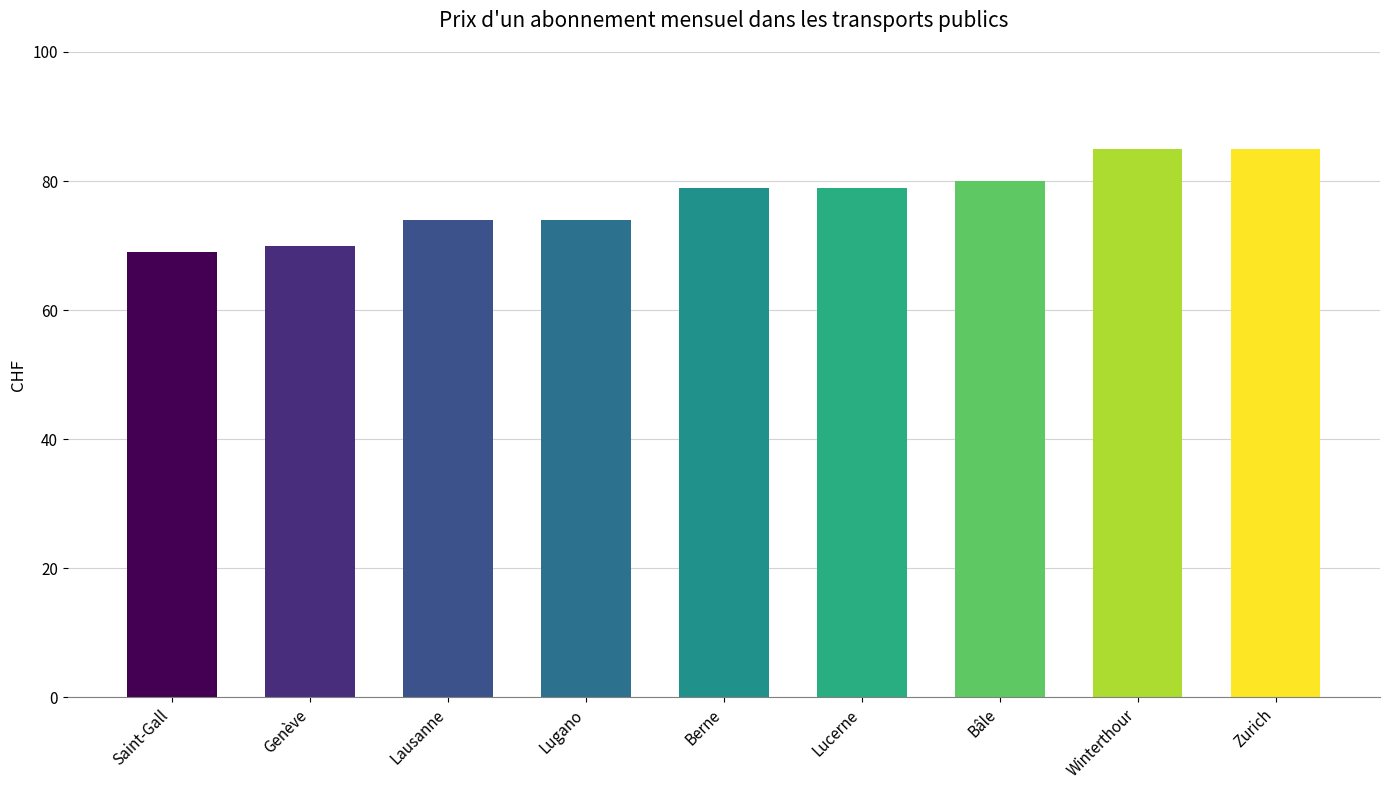

What value does the data have at Berne, to the nearest 5?

80